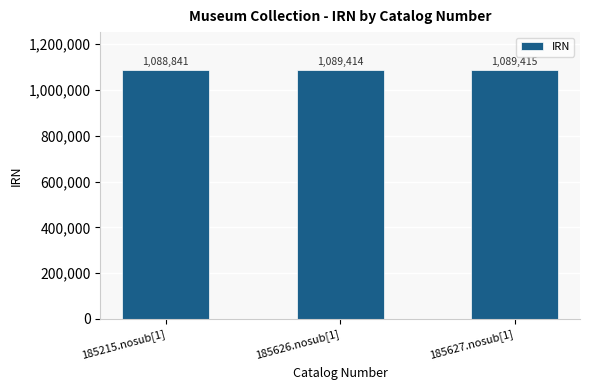

What is the label of the 1st bar from the right?

185627.nosub[1]